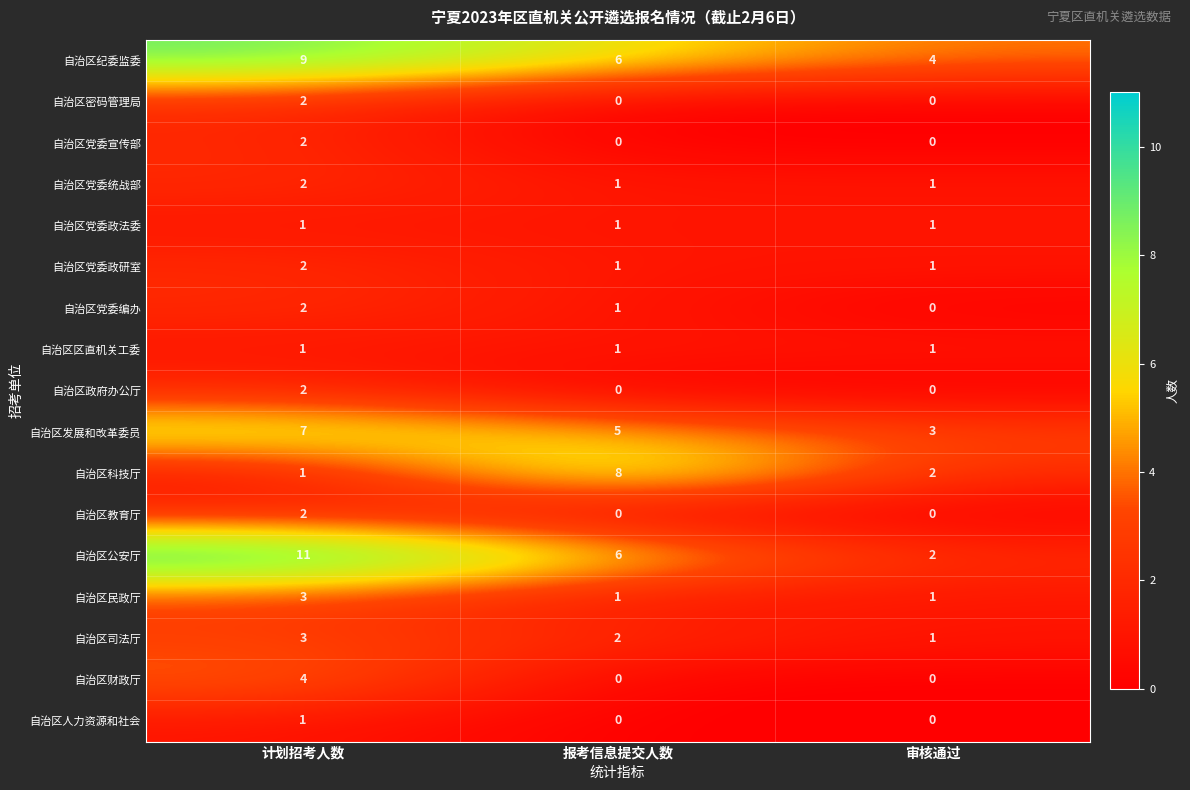

What is the difference between the maximum and minimum values in the 自治区科技厅 series?

7